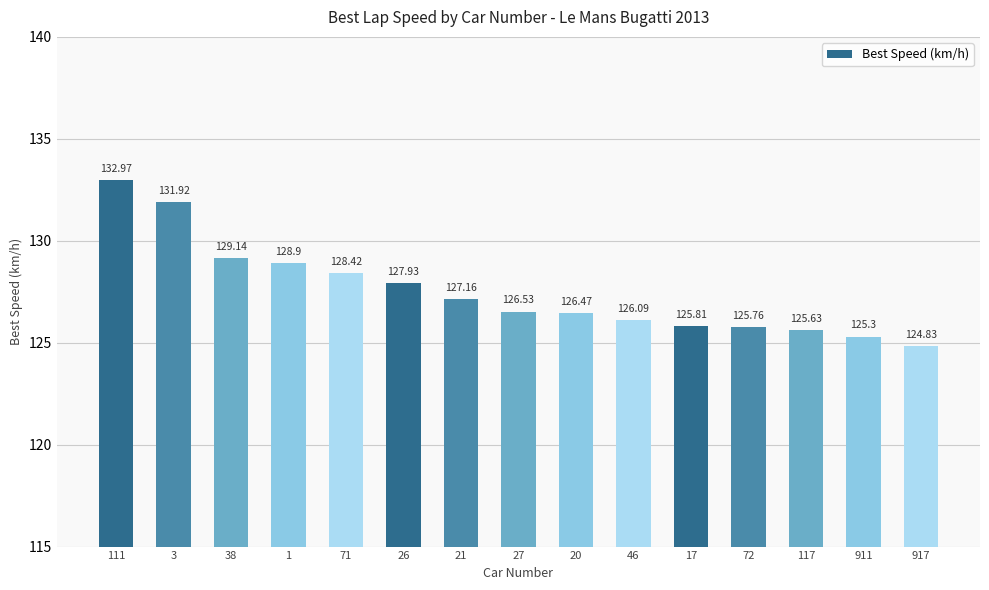

What is the change in value from 21 to 20?

-0.7